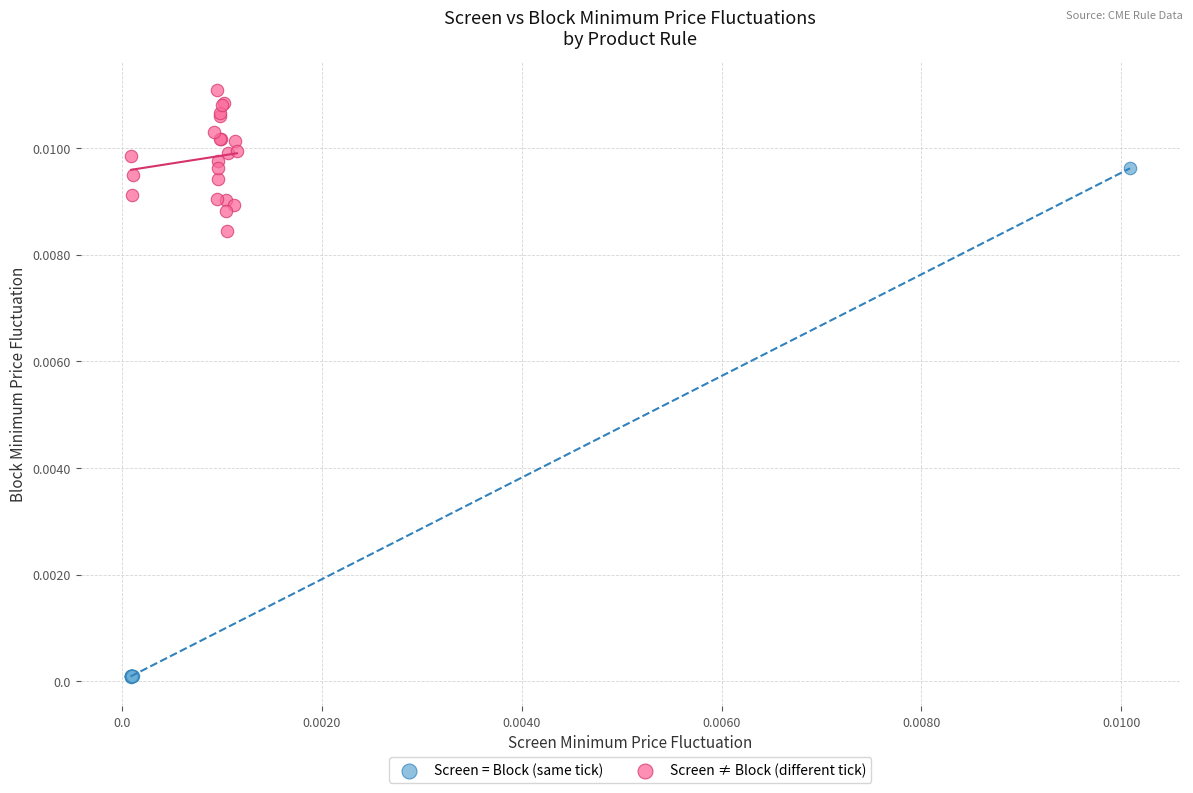

Which series contains the highest Y value?

Screen ≠ Block (different tick)